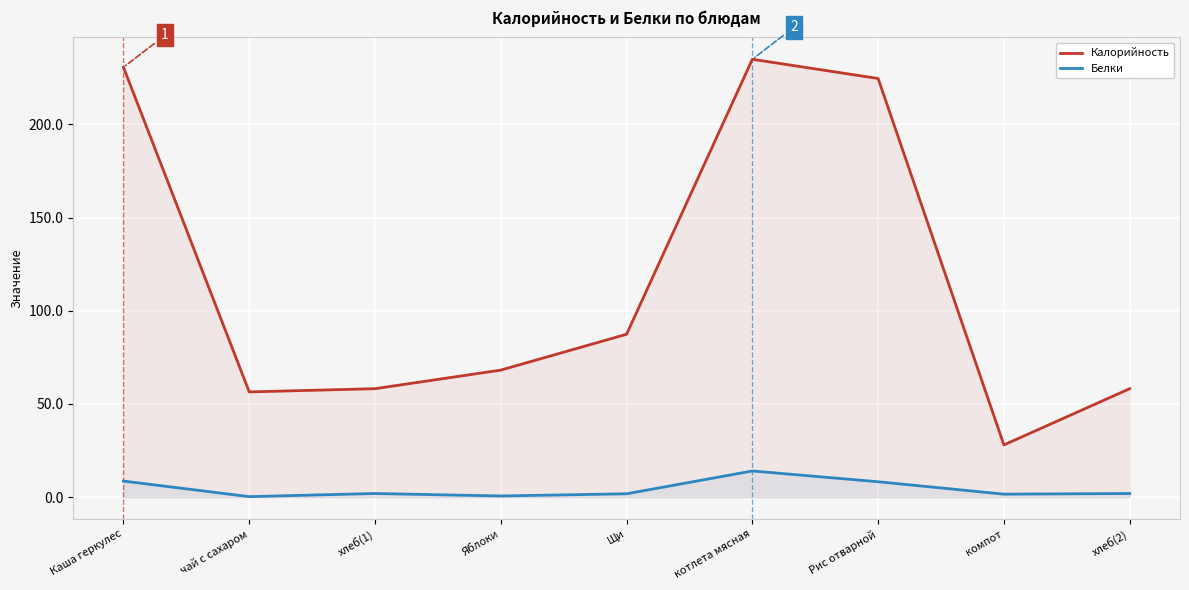

Which series has the largest total across all categories?

Калорийность